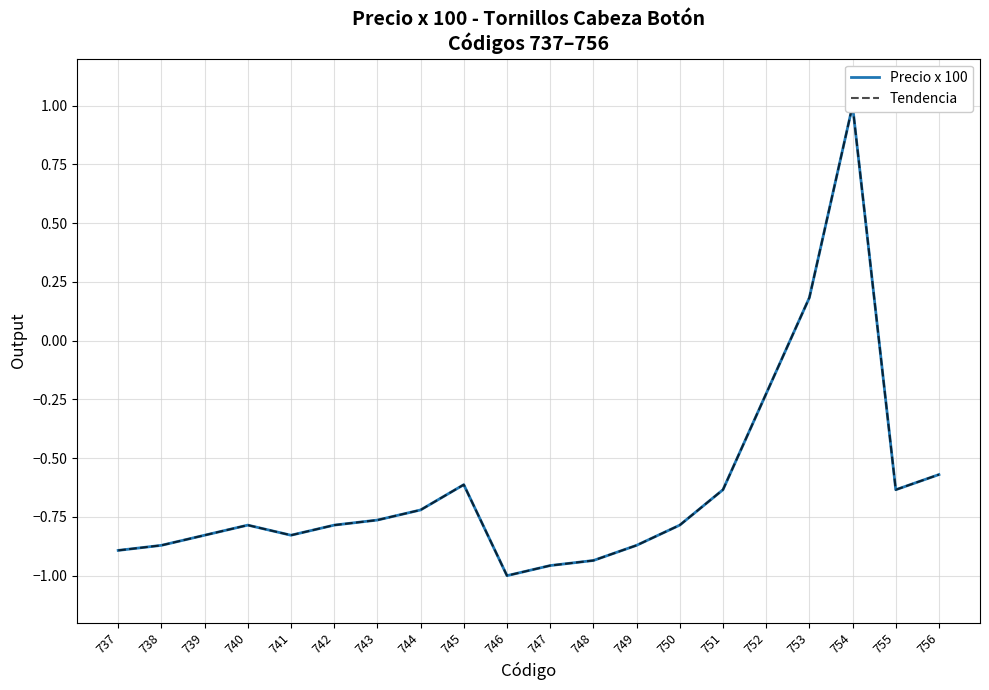

What is the total value across all series at 738?

-1.7